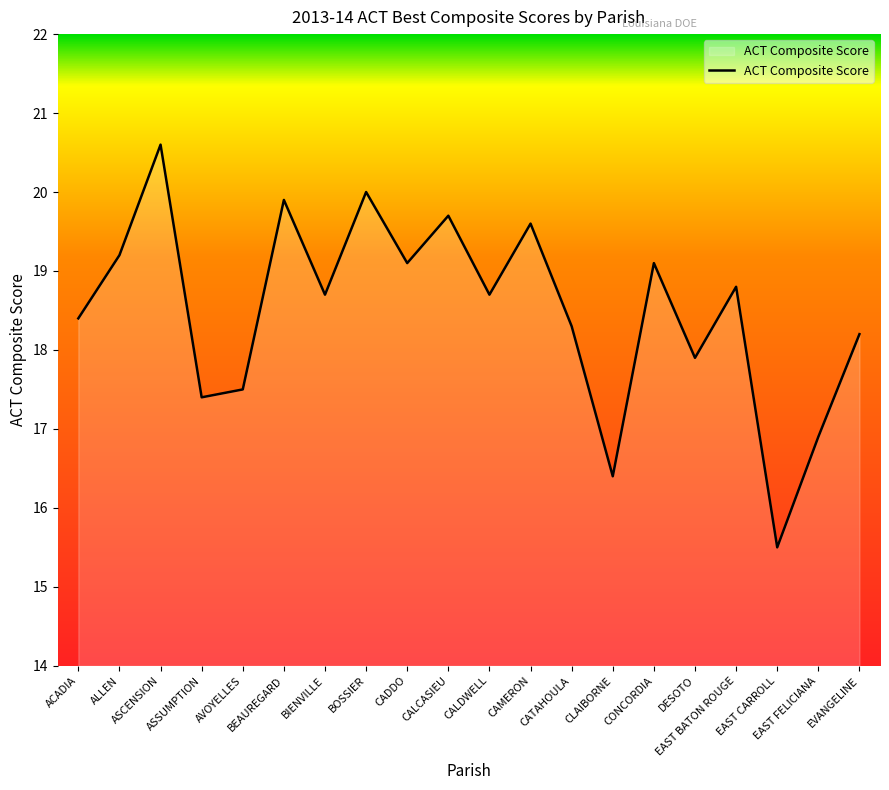

What is the difference between the maximum and minimum values?

5.1